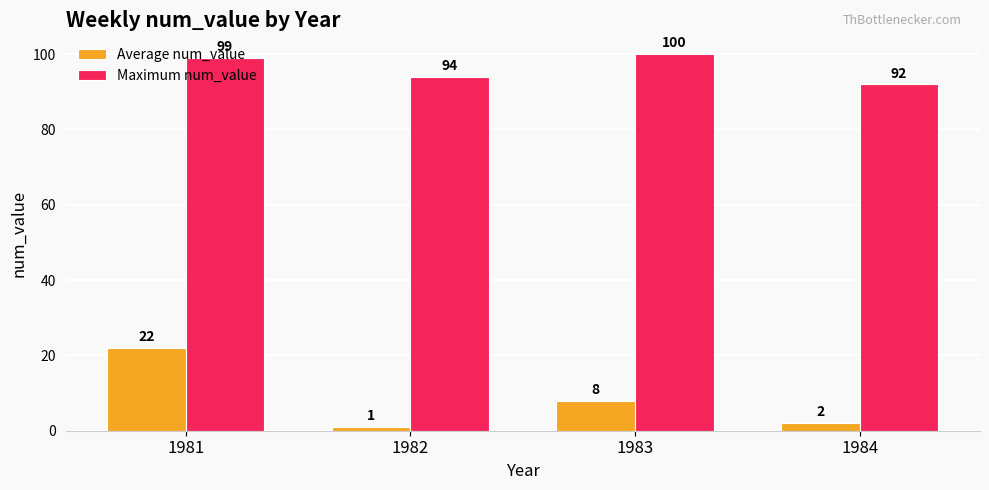

Is it true that Maximum num_value equals 41 at 1982?

False